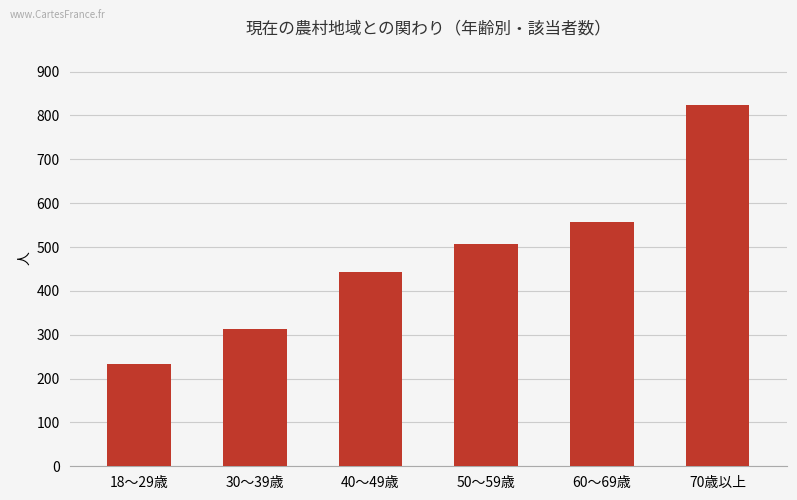

Is it true that the value at 50～59歳 is 737?

False